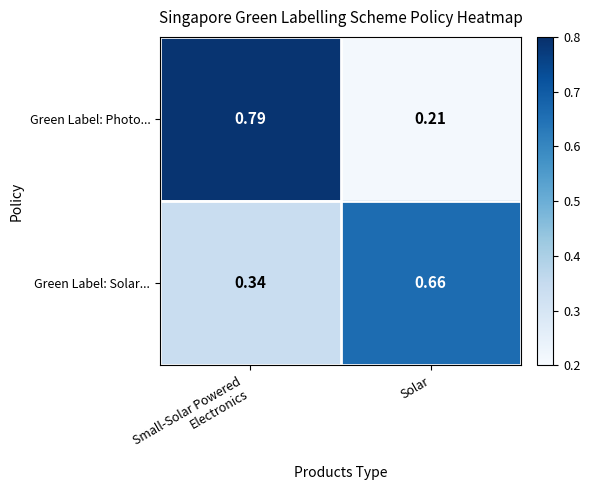

Is the value of Green Label: Photo... at Solar greater than the value of Green Label: Solar... at Solar?

No